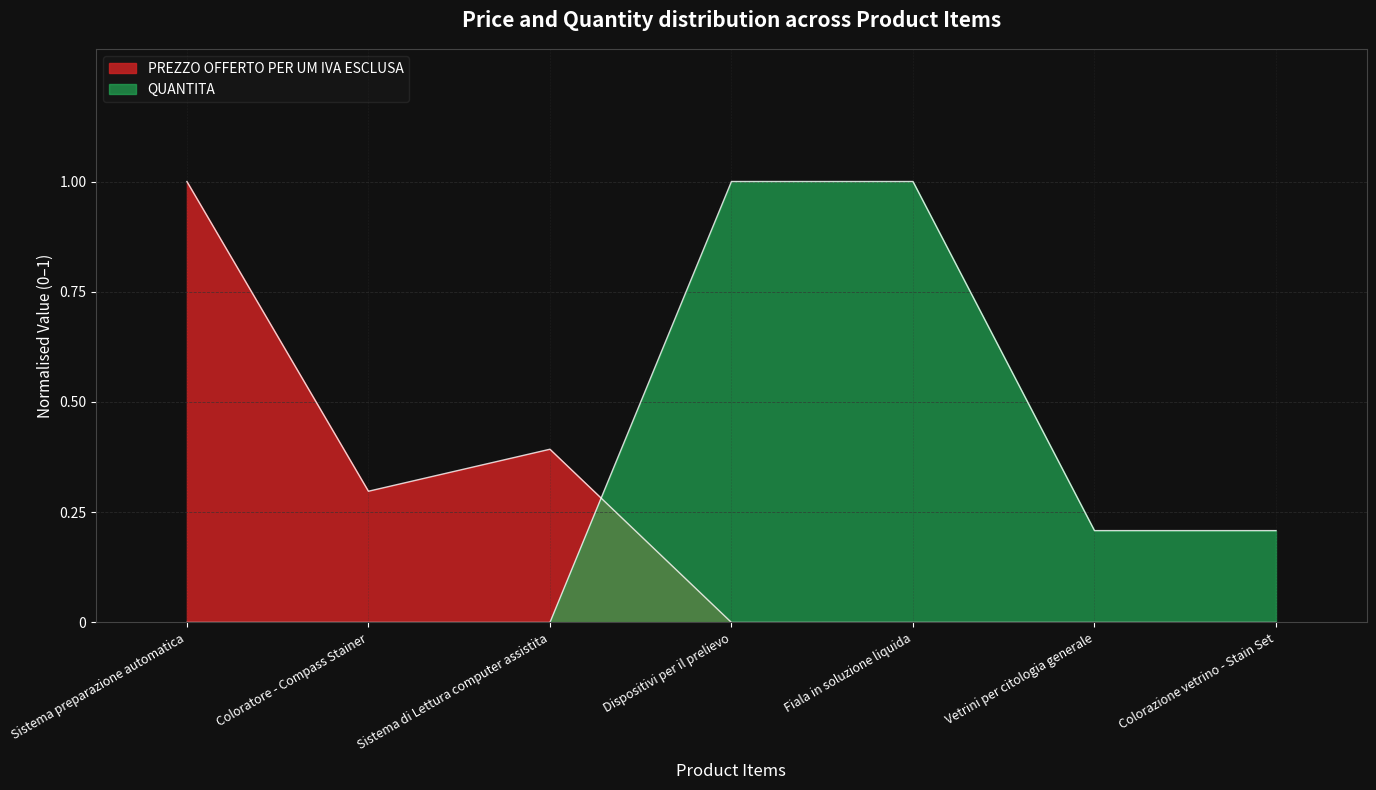

At Sistema di Lettura computer assistita, list the series in order from smallest to largest.

QUANTITA, PREZZO OFFERTO PER UM IVA ESCLUSA